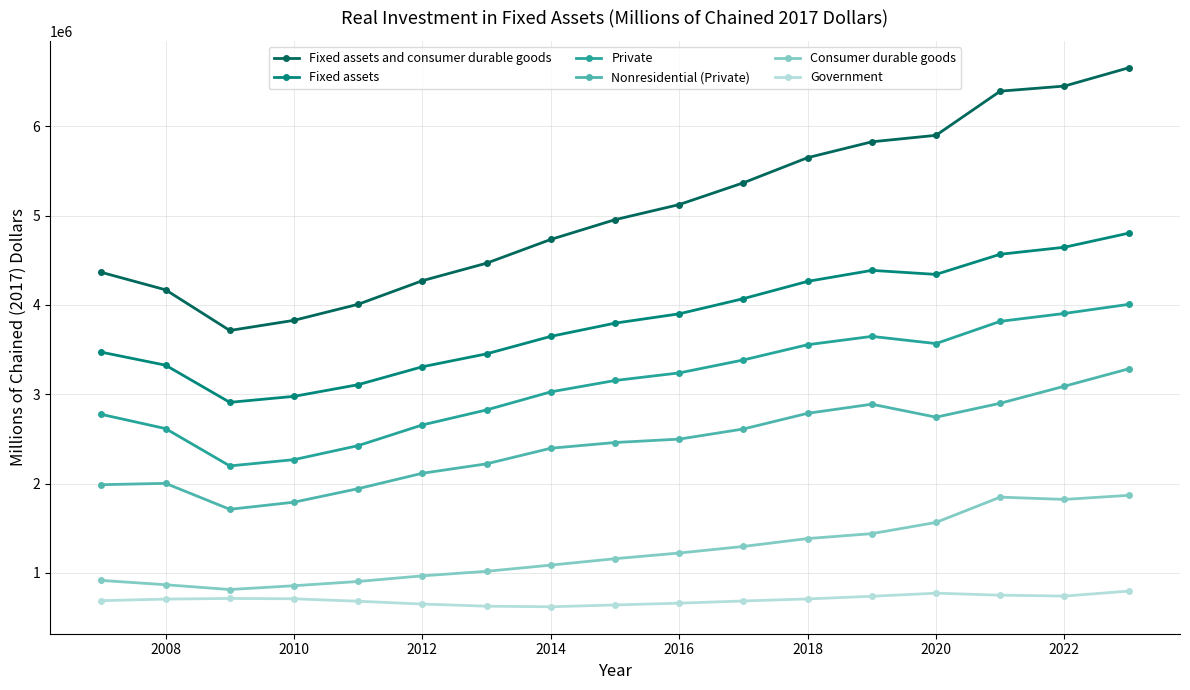

Which series has the largest total across all categories?

Fixed assets and consumer durable goods